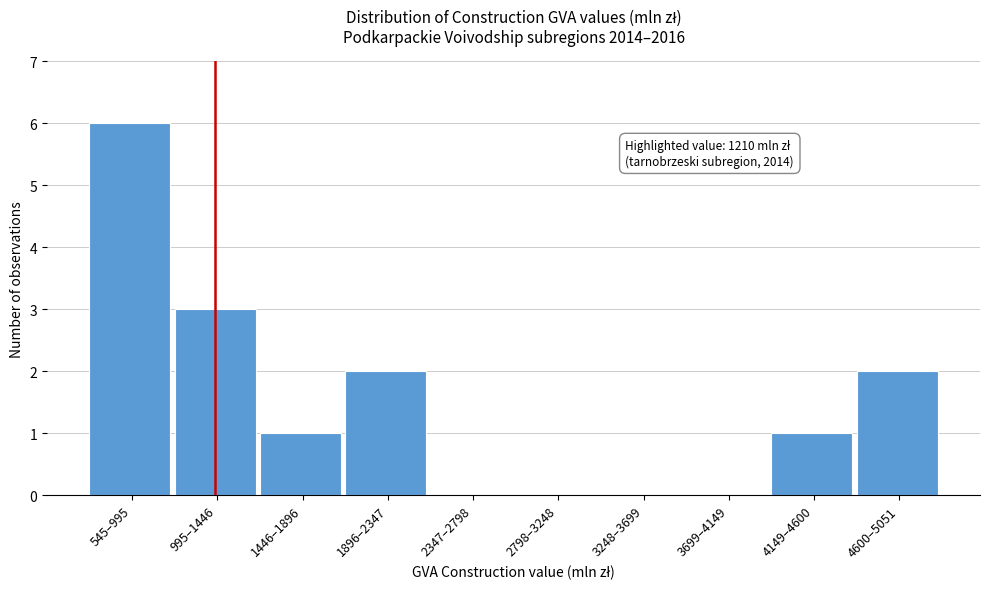

Reading left to right, list all the values displayed in this chart.

545–995=6	995–1446=3	1446–1896=1	1896–2347=2	2347–2798=0	2798–3248=0	3248–3699=0	3699–4149=0	4149–4600=1	4600–5051=2